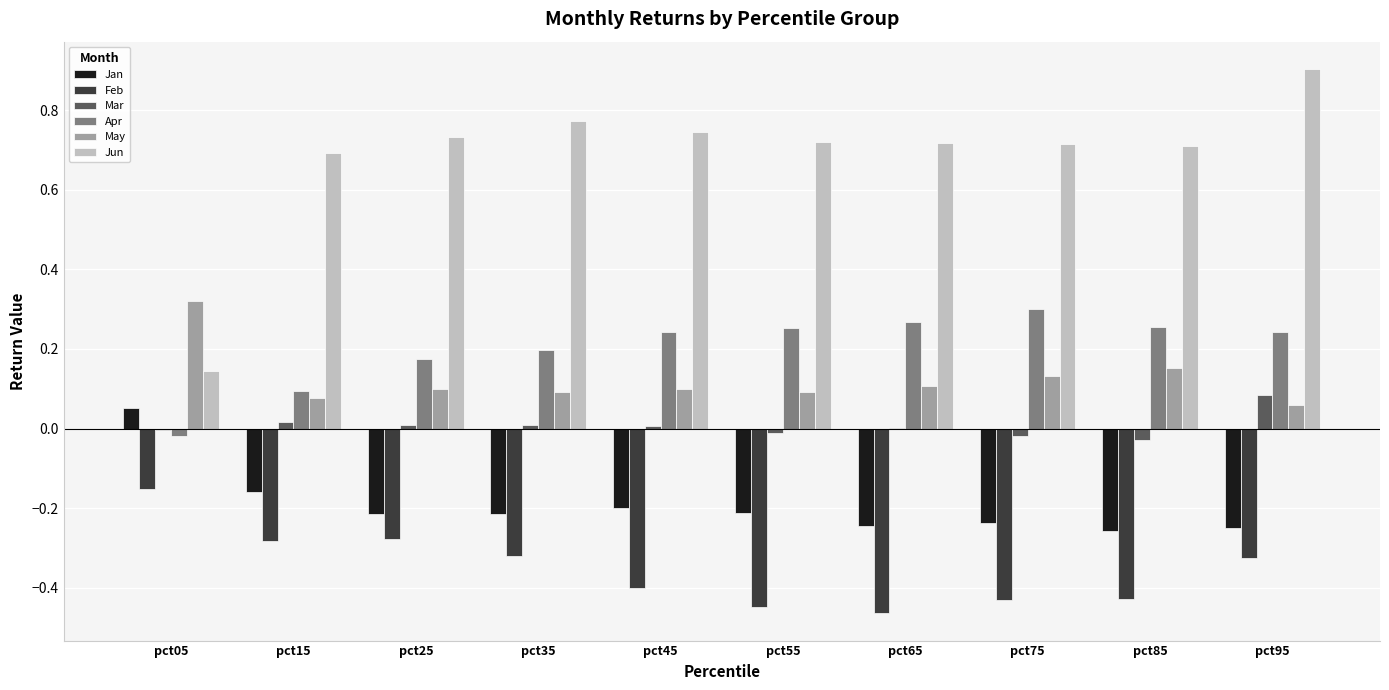

Does the chart contain stacked bars?

No